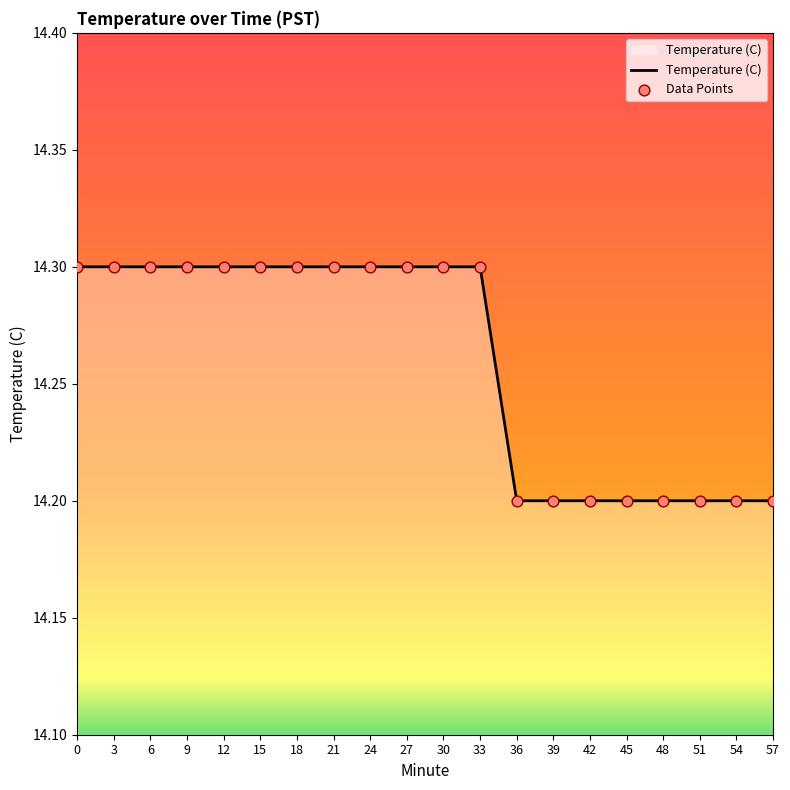

Approximately how many times larger is the value at 45 compared to 3?

1.0